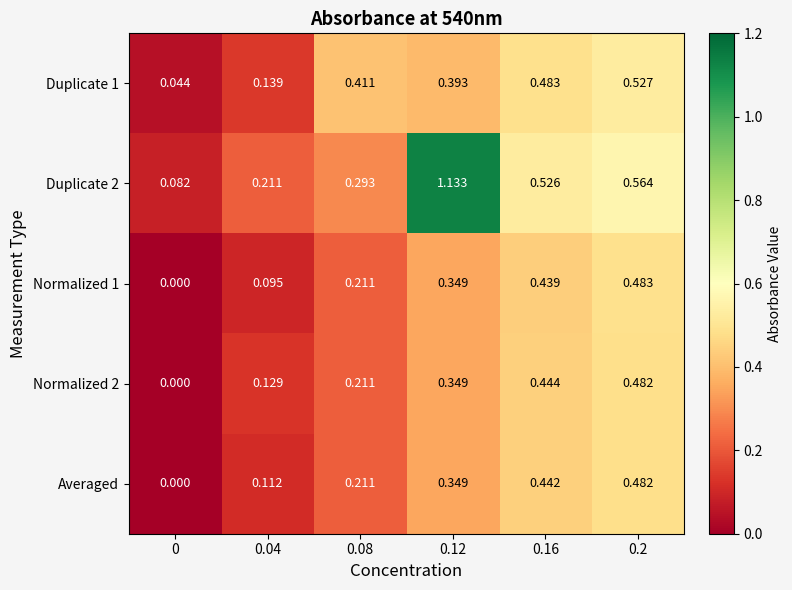

What is the total value across all series at 0.12?

2.6